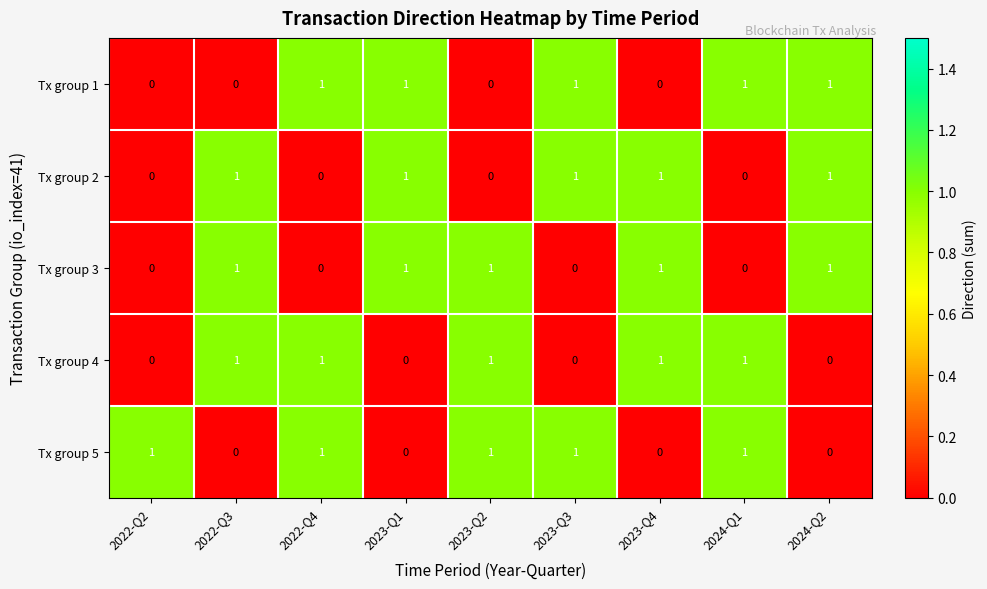

True or false: Tx group 2 has a value of 0 at 2022-Q2.

True